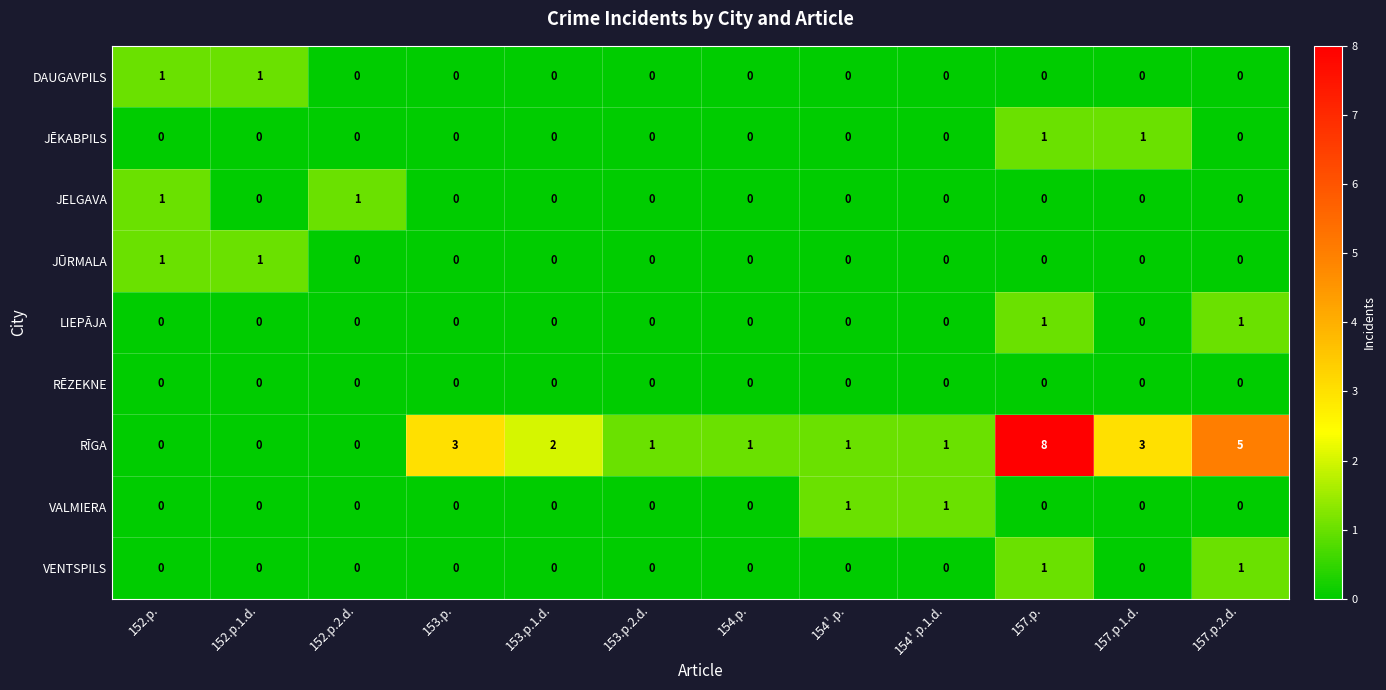

Count the LIEPĀJA values in the range 0 to 1.

12